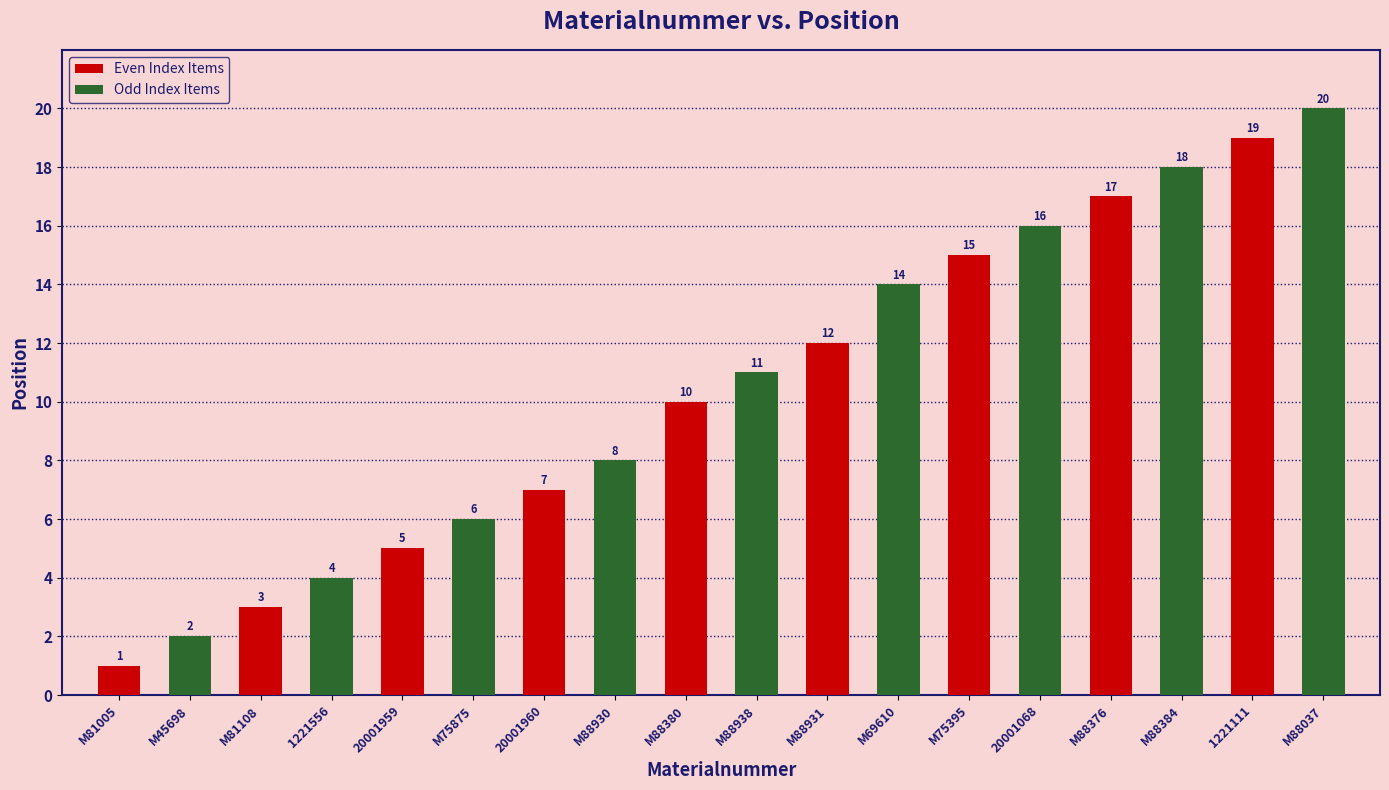

What is the minimum value for Even Index Items?

1